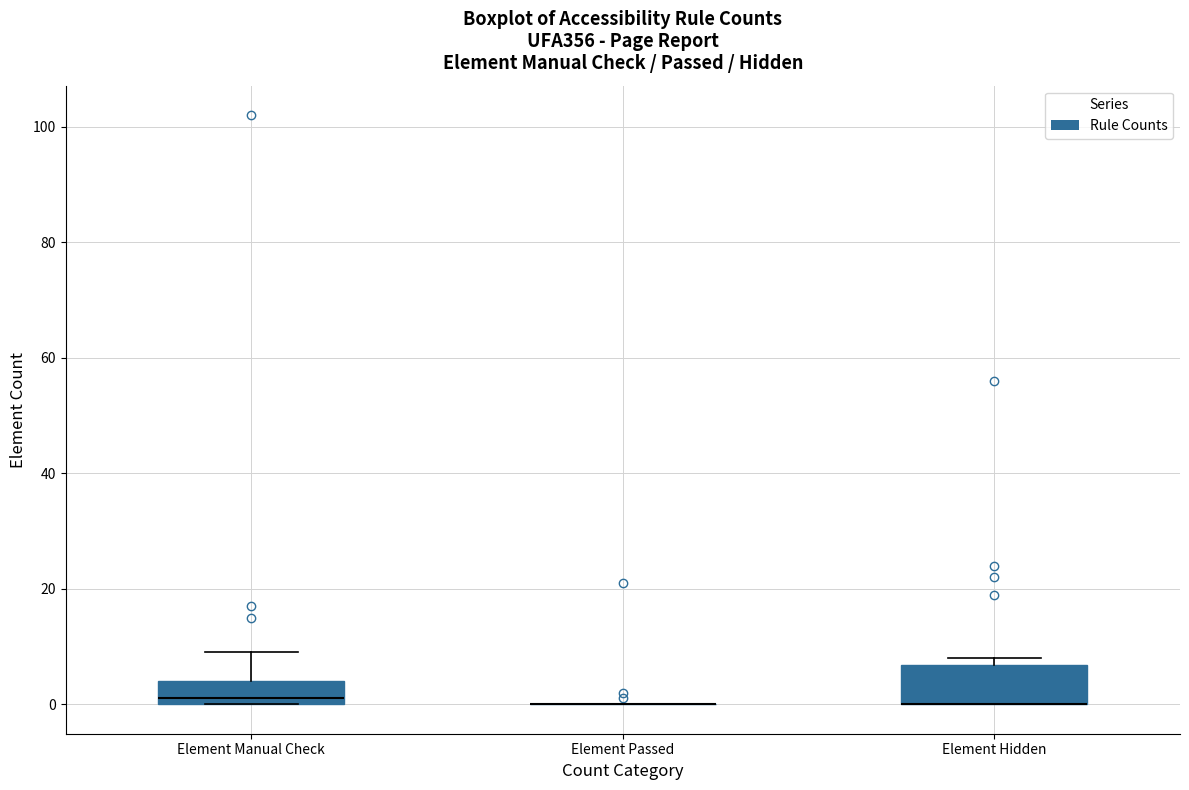

Reading left to right, read every box against the y-axis: the position of its median line, the range the box covers, and the ends of its whiskers. The values are not printed on the chart, so give them approximately, as read against the axis.

Element Manual Check: median 2, box 0 to 4, whiskers 0 to 10
Element Passed: box collapsed to a line at 0, whiskers 0 to 0
Element Hidden: median 0 (drawn on the box's lower edge), box 0 to 6, whiskers 0 to 8